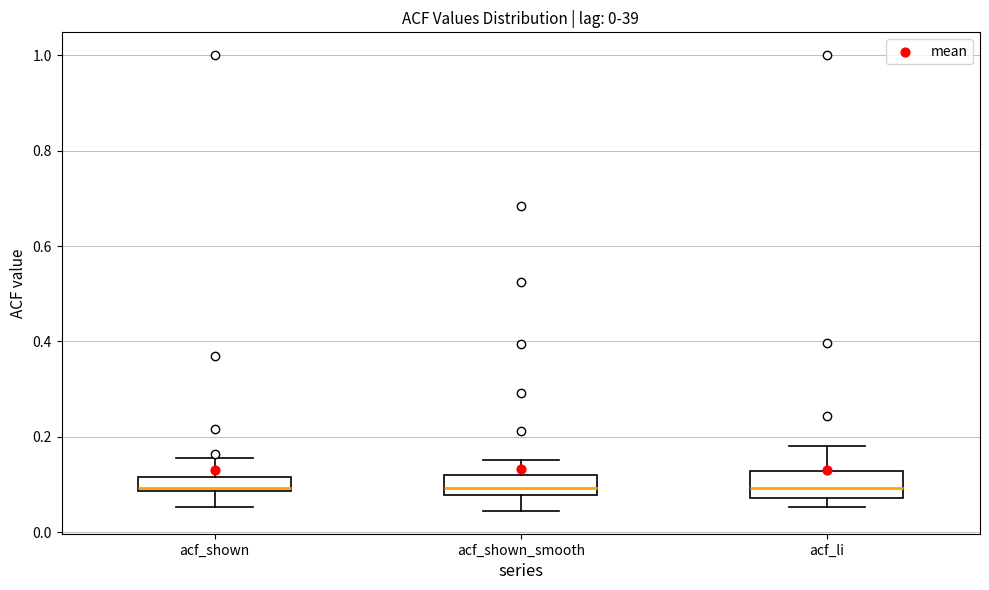

Where does the upper whisker of the box for acf_li end on the y-axis? The values are not printed on the chart, so give them approximately, as read against the axis.

0.18